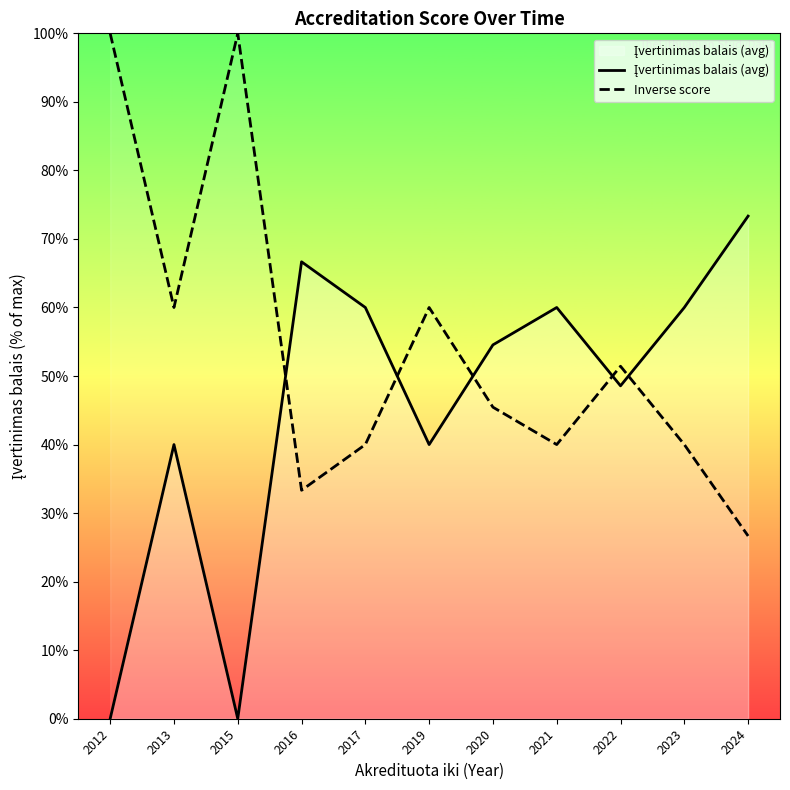

What is the difference between the second highest and second lowest values in the Inverse score series?

66.7